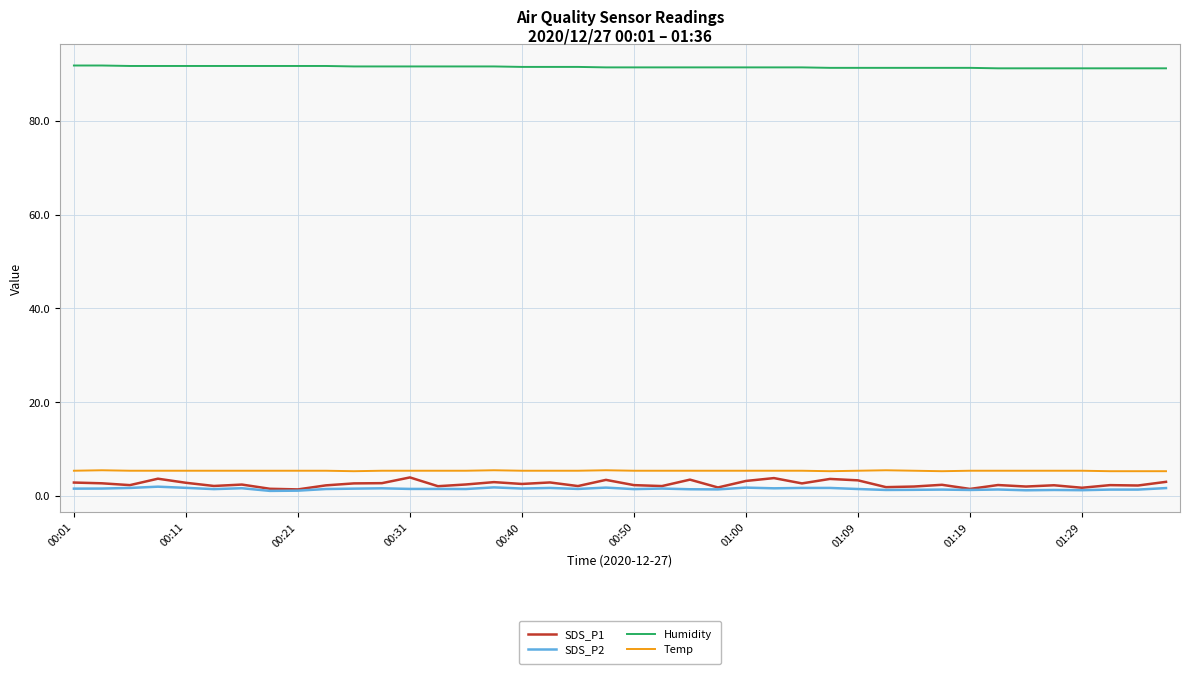

True or false: SDS_P1 and Humidity cross at least once.

False